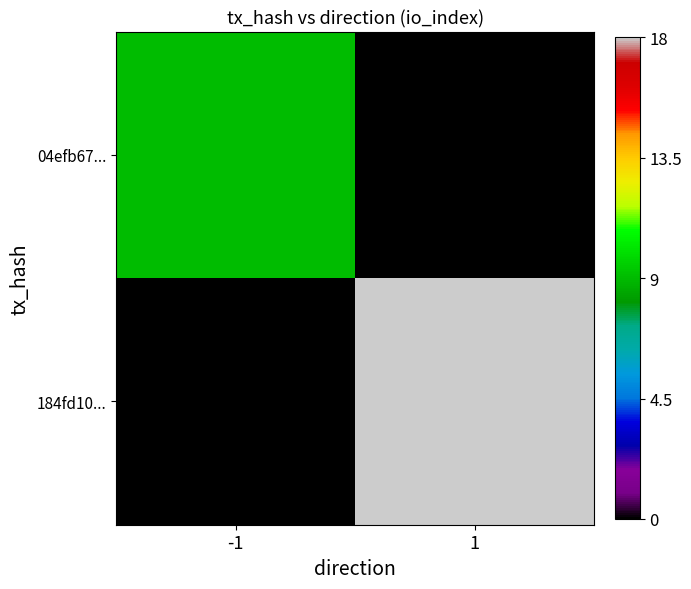

Between -1 and 1, which series saw the biggest shift?

184fd10...